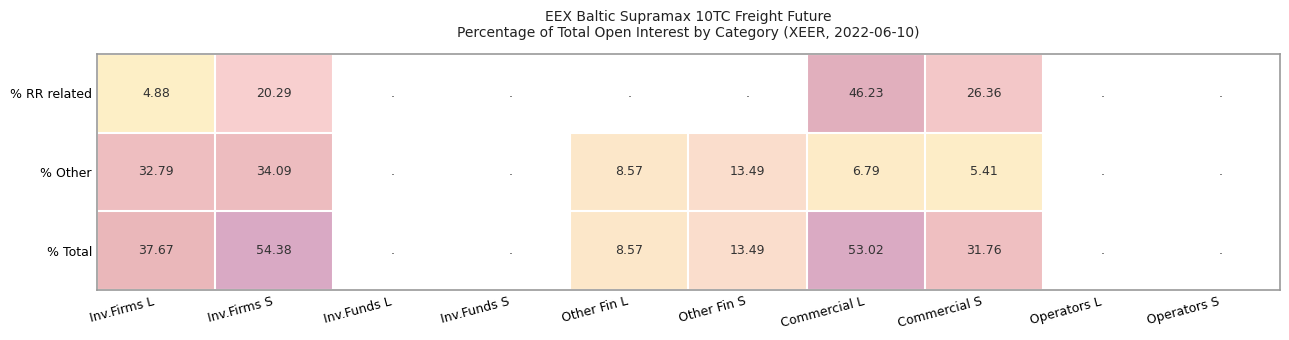

What is the spread (max minus min) of values at Other Fin L?

8.6